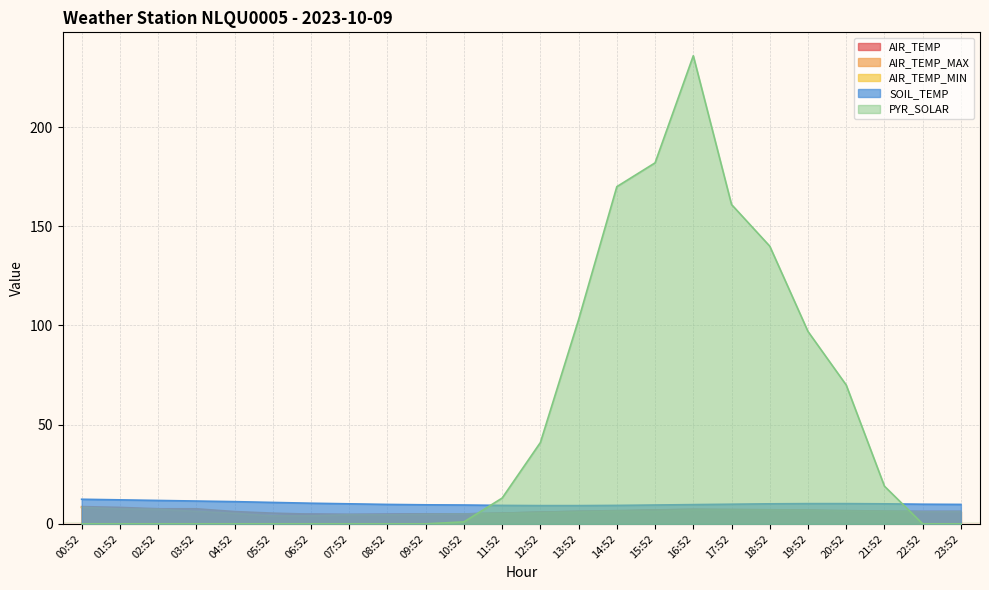

What are all the series names shown in the legend?

AIR_TEMP, AIR_TEMP_MAX, AIR_TEMP_MIN, SOIL_TEMP, PYR_SOLAR